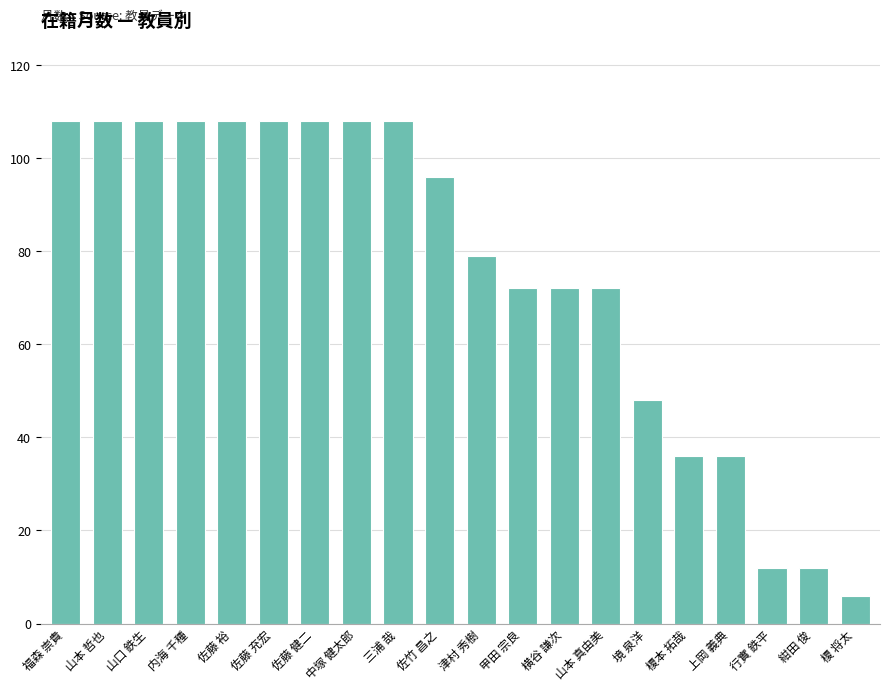

True or false: the data shows 67 at 佐藤 裕.

False